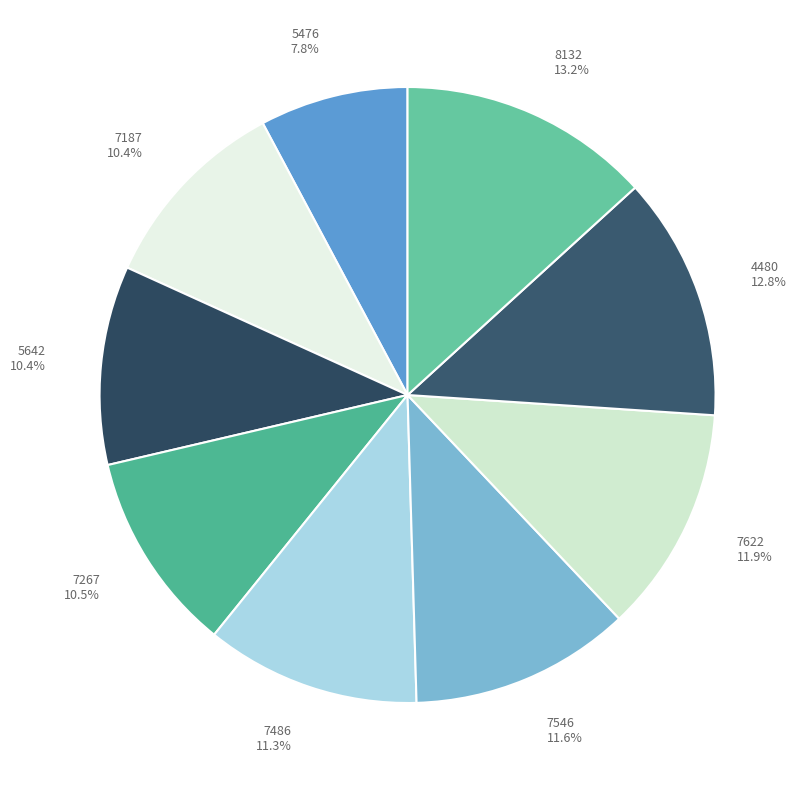

Which slice is the smallest?

5476